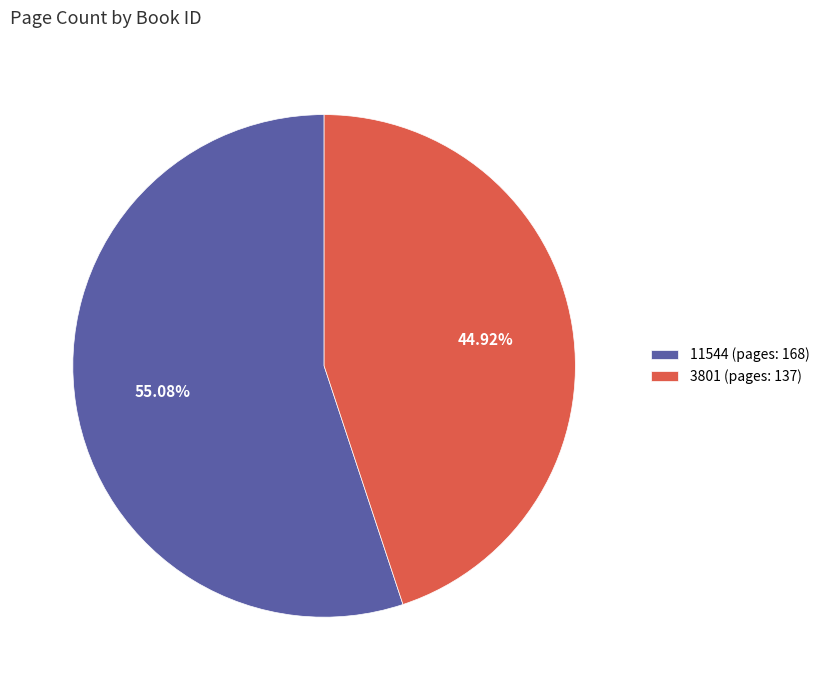

To the nearest percent, what portion does 11544 represent?

55%